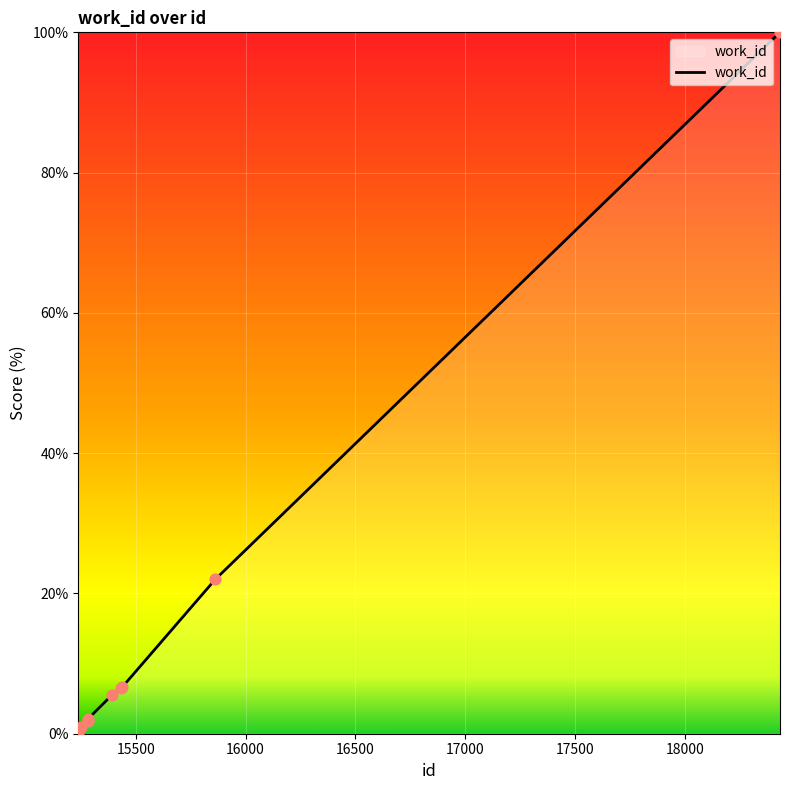

What is the maximum value shown in the chart?

100.0